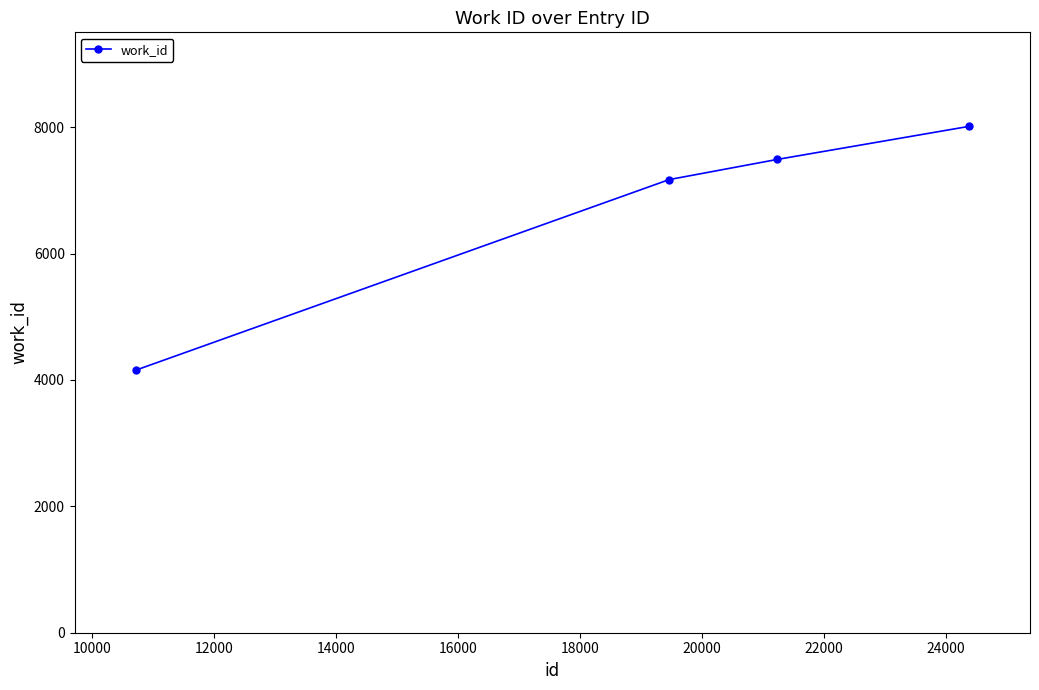

What is the smallest value displayed?

4153